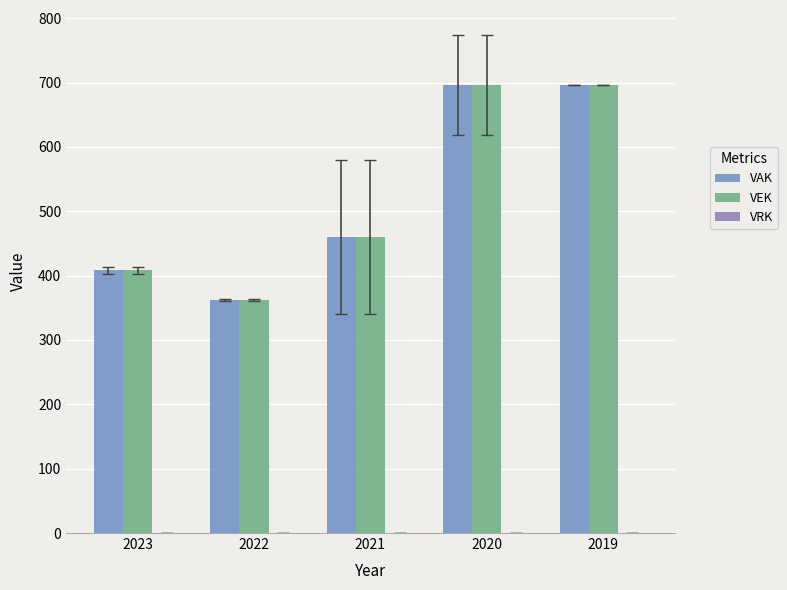

What is the difference between the VEK values at 2022 and 2020?

334